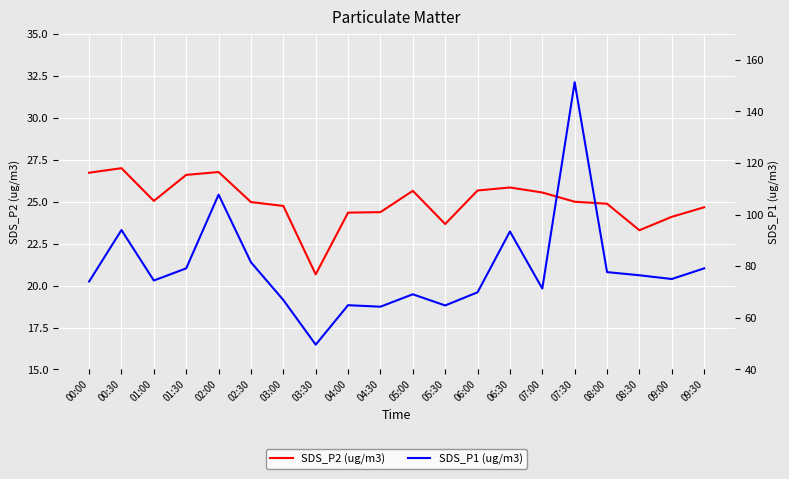

How many series are shown in this chart?

2